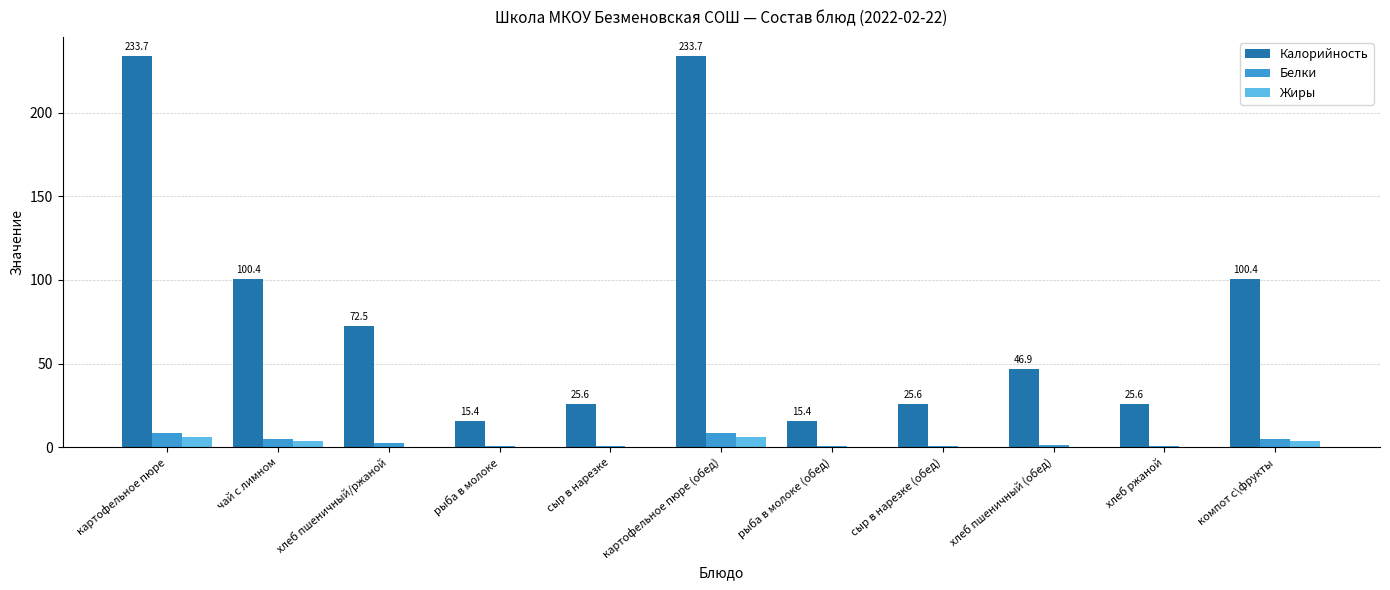

What is the maximum value shown in the chart?

233.7